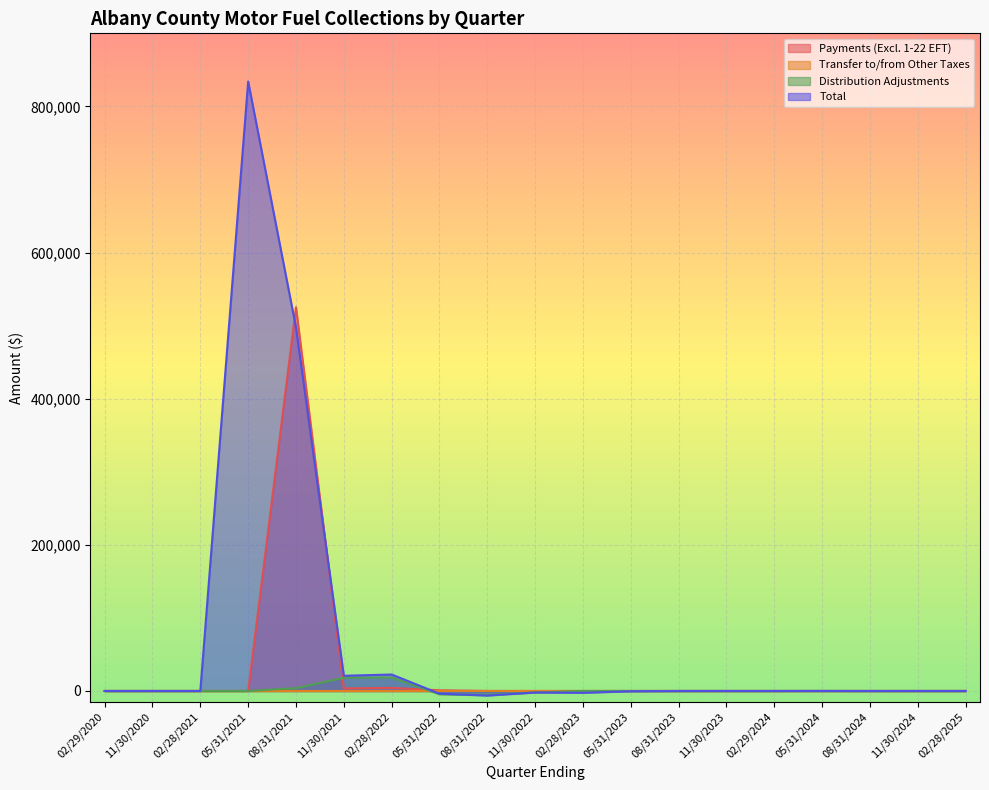

Rank the series at 11/30/2021 from lowest to highest value.

Transfer to/from Other Taxes, Payments (Excl. 1-22 EFT), Distribution Adjustments, Total